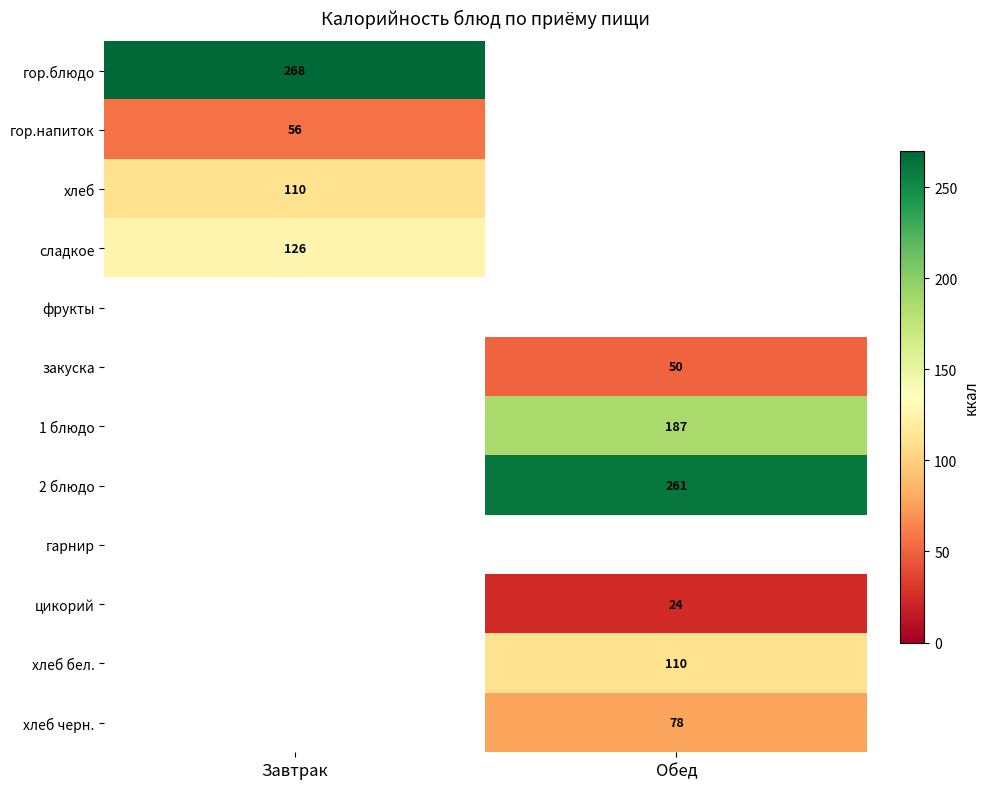

Which has a higher value, Обед or Завтрак?

Завтрак